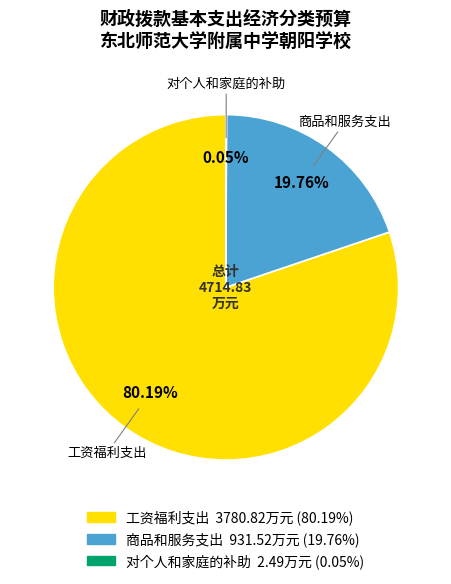

Does any single category account for the majority?

Yes